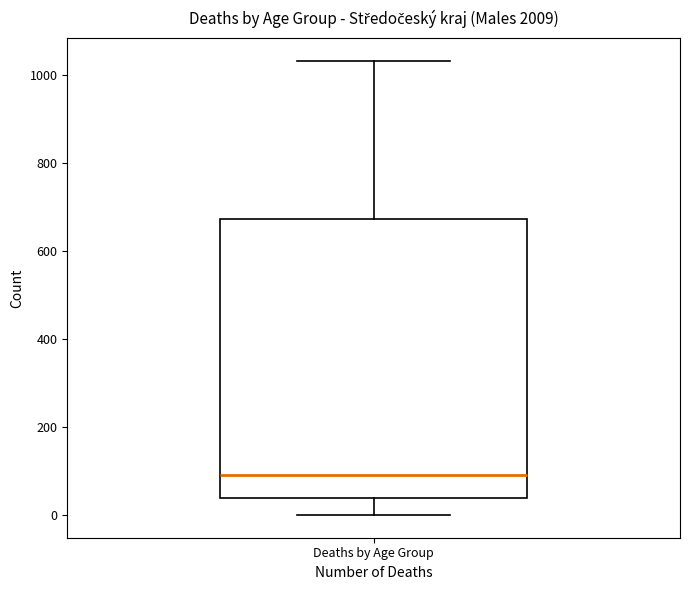

Where does the median line of the box for Deaths by Age Group sit on the y-axis? The values are not printed on the chart, so give them approximately, as read against the axis.

100